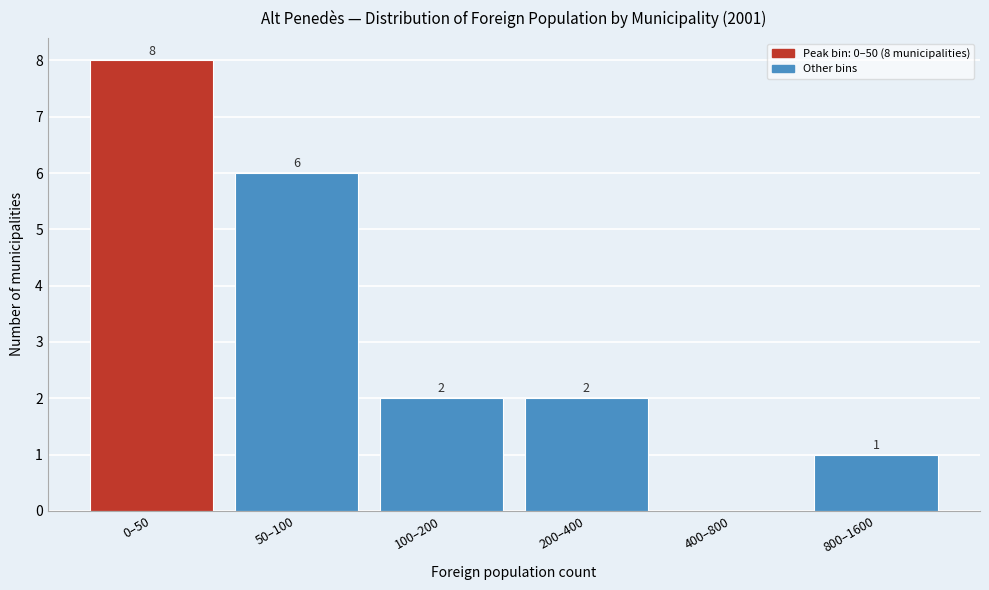

Reading right to left, transcribe all the data shown in this chart.

800–1600=1	400–800=0	200–400=2	100–200=2	50–100=6	0–50=8